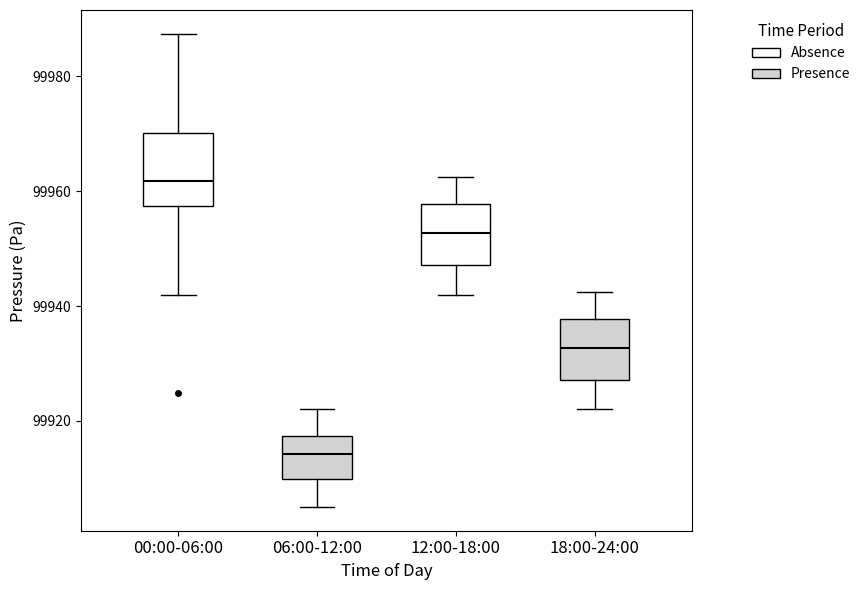

Which box is the tallest, from its lower edge to its upper edge?

00:00-06:00